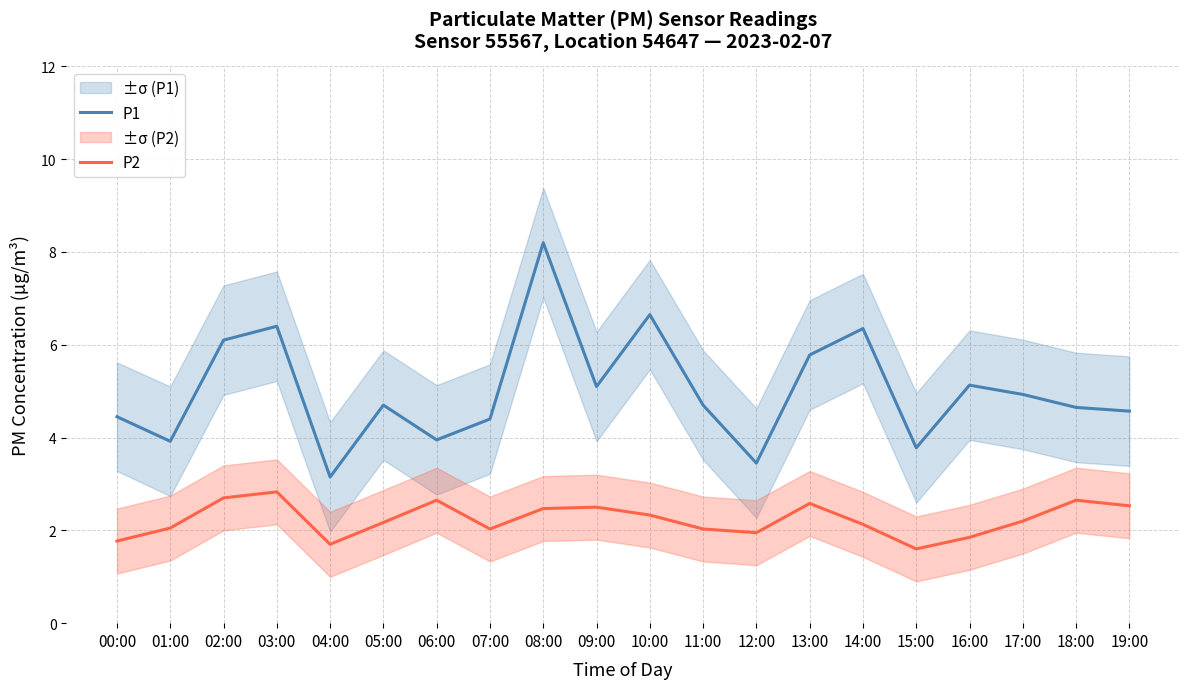

True or false: P2 has a value of 2.9 at 14:00.

False